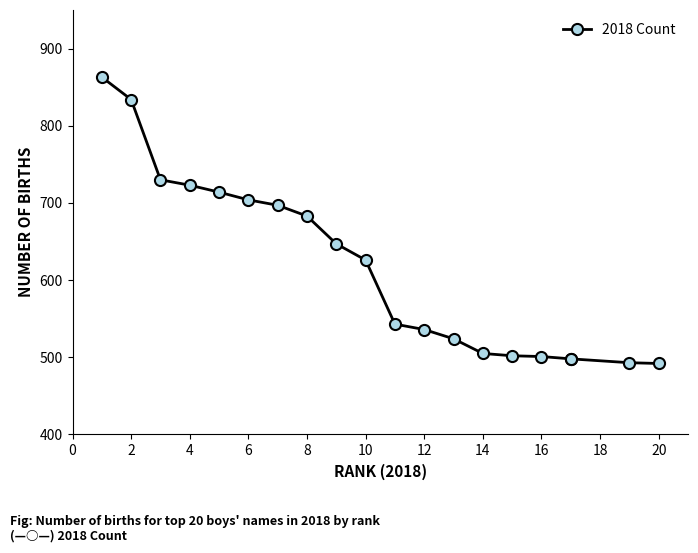

How many values are below 626?

10